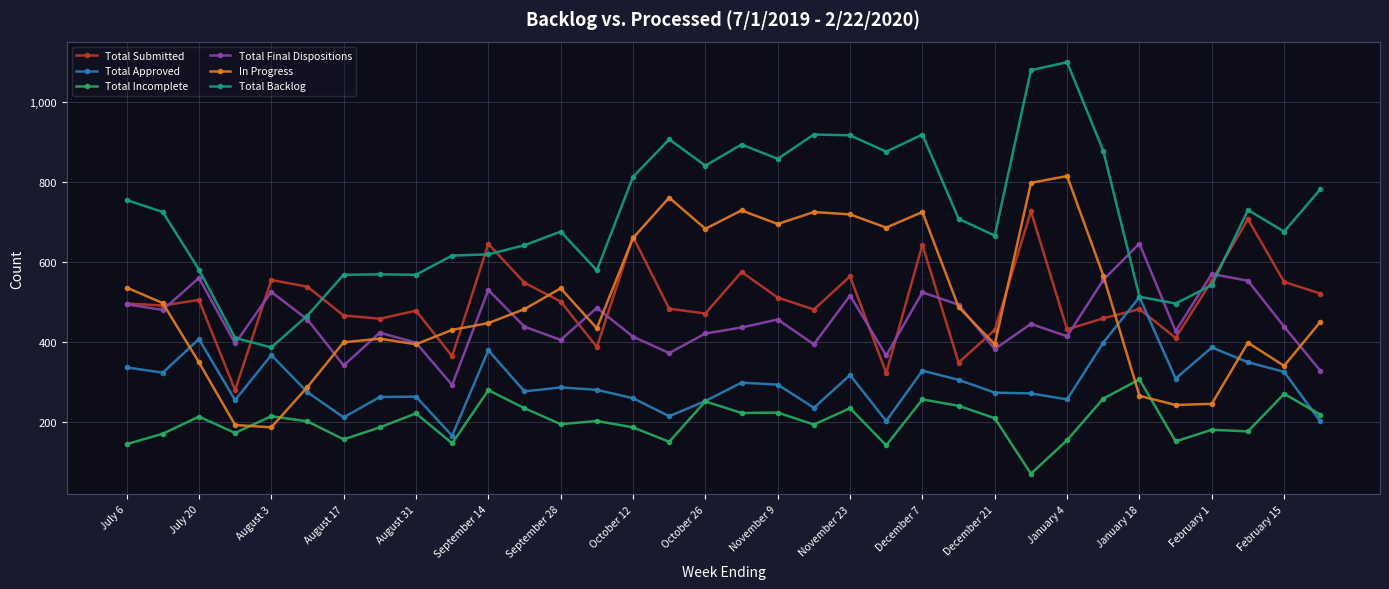

What is the maximum value for Total Final Dispositions?

646